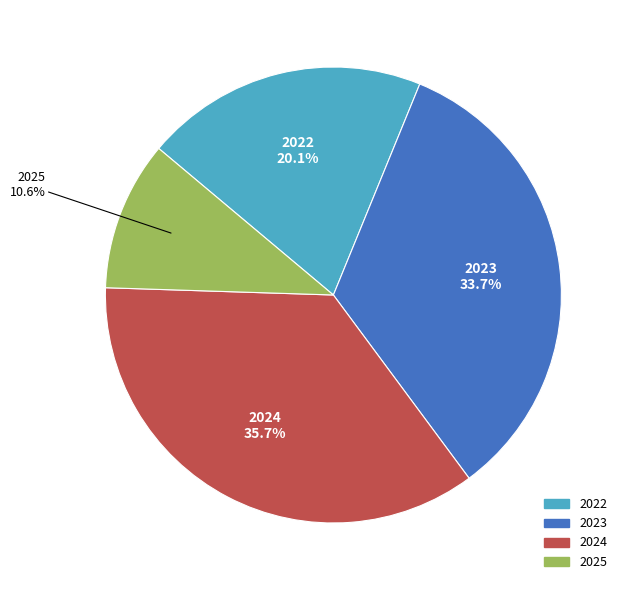

Is it true that 2025 is 22% of the pie?

False